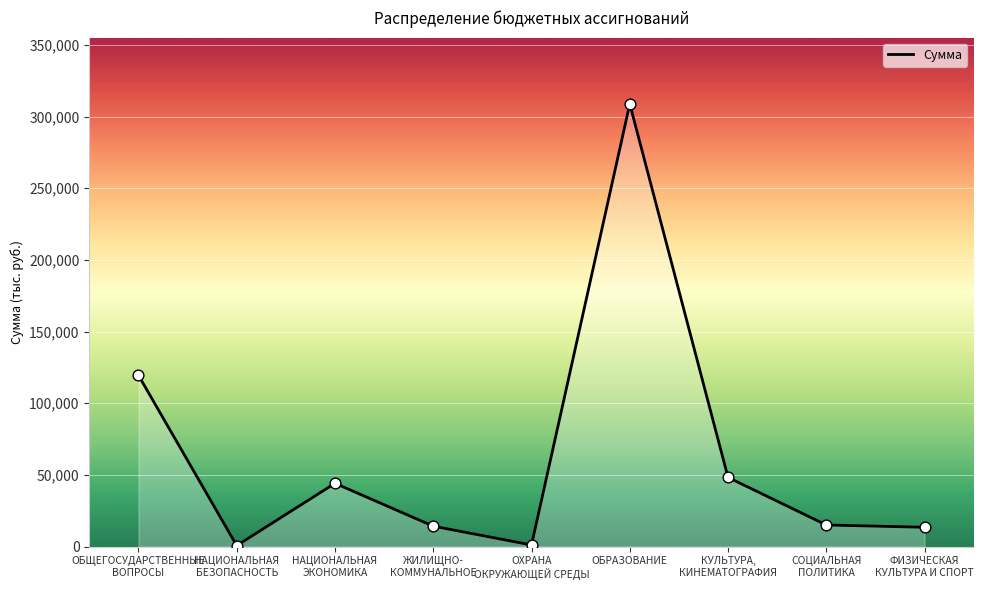

What is the ratio of the value at ЖИЛИЩНО-
КОММУНАЛЬНОЕ to the value at НАЦИОНАЛЬНАЯ
ЭКОНОМИКА?

0.3